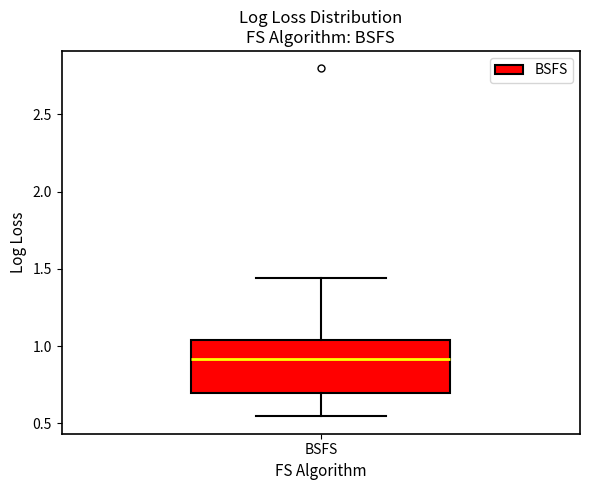

Transcribe this box plot: give where the median line is, the range the box spans, and where the two whiskers end, as read against the y-axis. The values are not printed on the chart, so give them approximately, as read against the axis.

median 0.90, box 0.70 to 1.05, whiskers 0.55 to 1.45